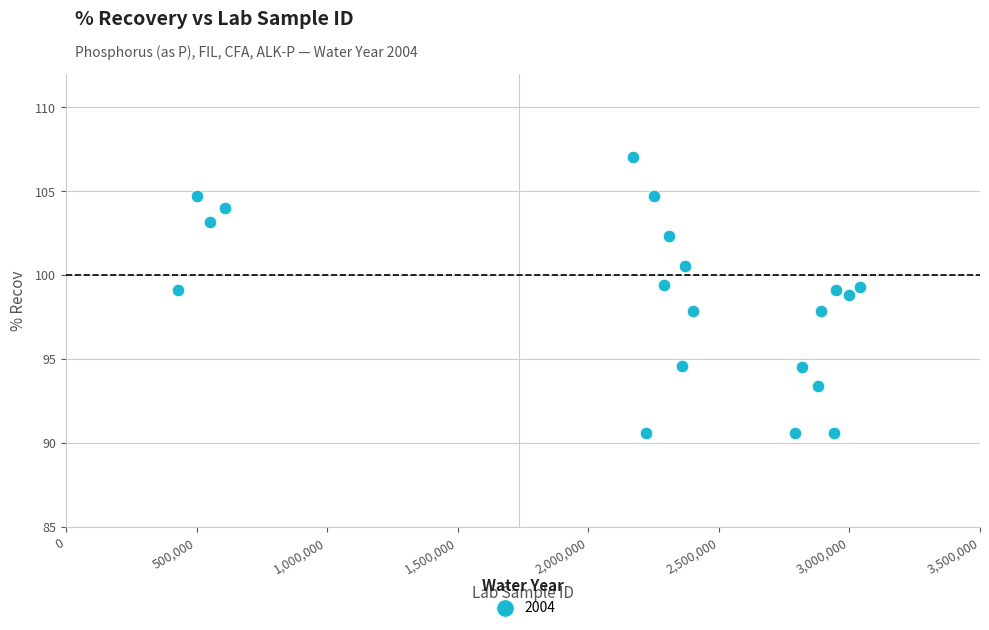

What is the range of Y values (max minus min)?

16.5